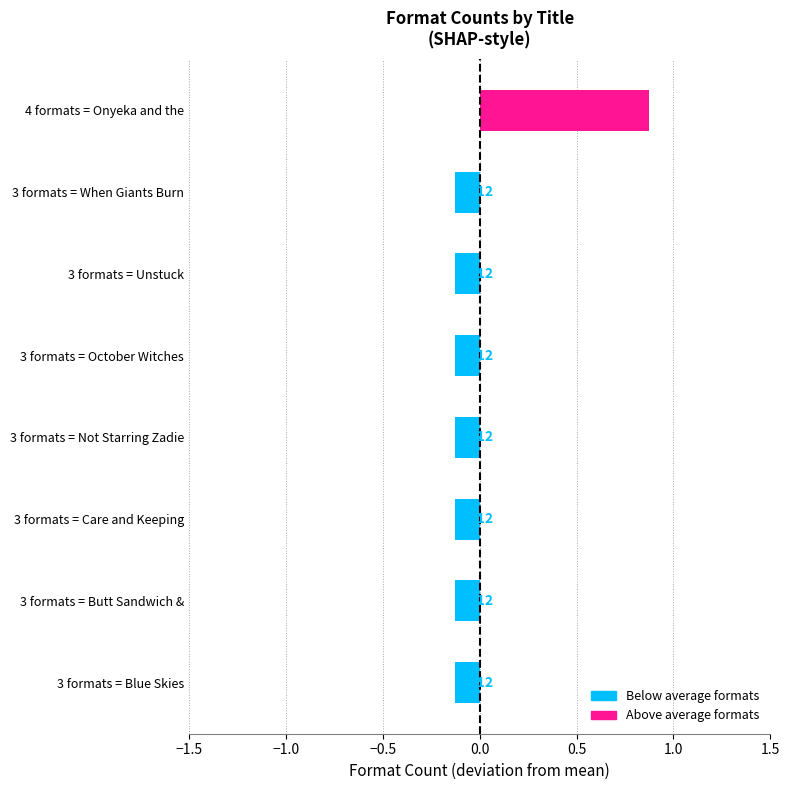

What is the difference between the maximum and minimum values?

1.0